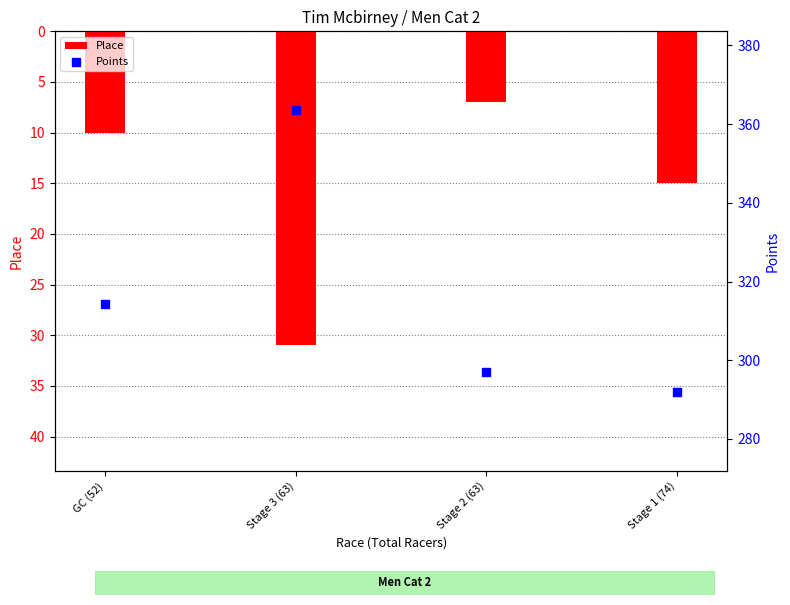

What are all the series names shown in the legend?

Place, Points